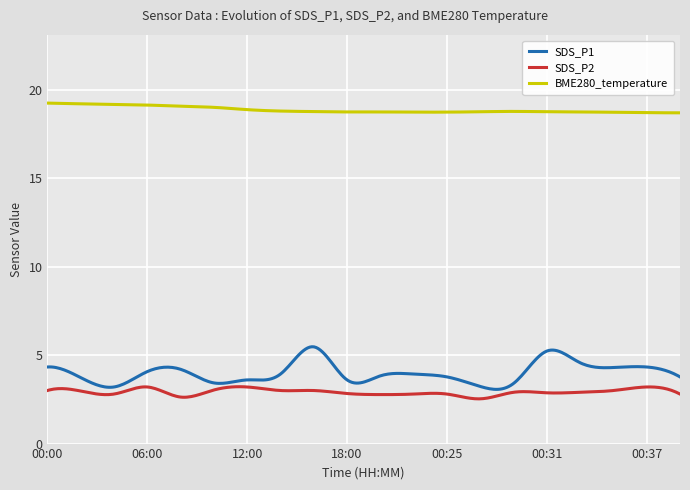

Which series has the largest total across all categories?

BME280_temperature